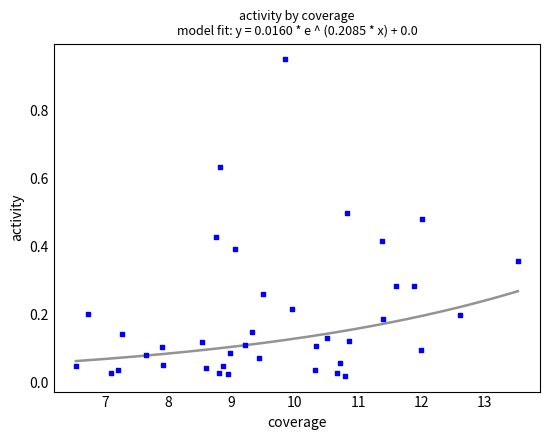

What is the range of Y values (max minus min)?

0.9